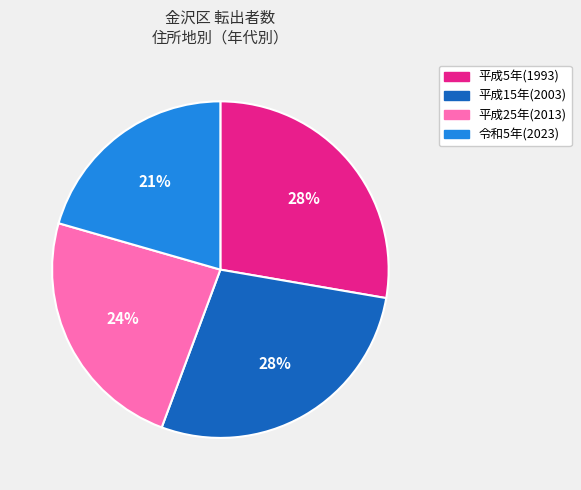

Is the sum of 平成25年(2013) and 平成5年(1993) greater than half?

Yes